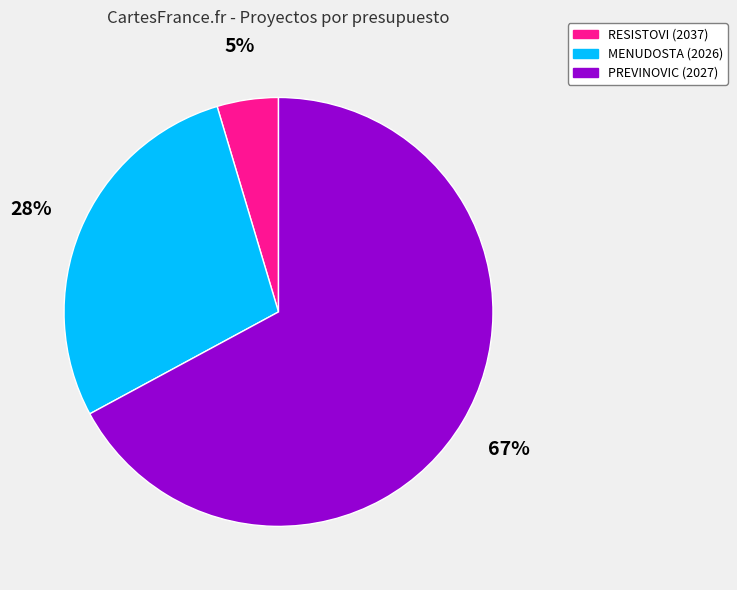

To the nearest percent, what is the combined percentage of RESISTOVI (2037) and PREVINOVIC (2027)?

72%